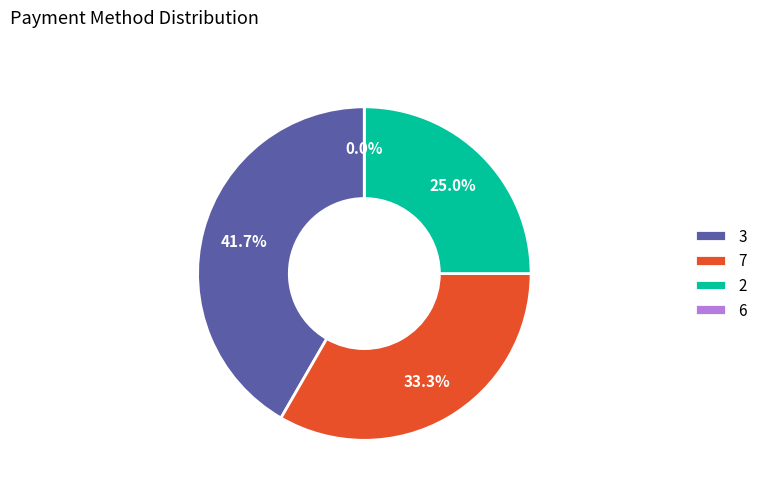

True or false: 6 accounts for 6% of the total.

False